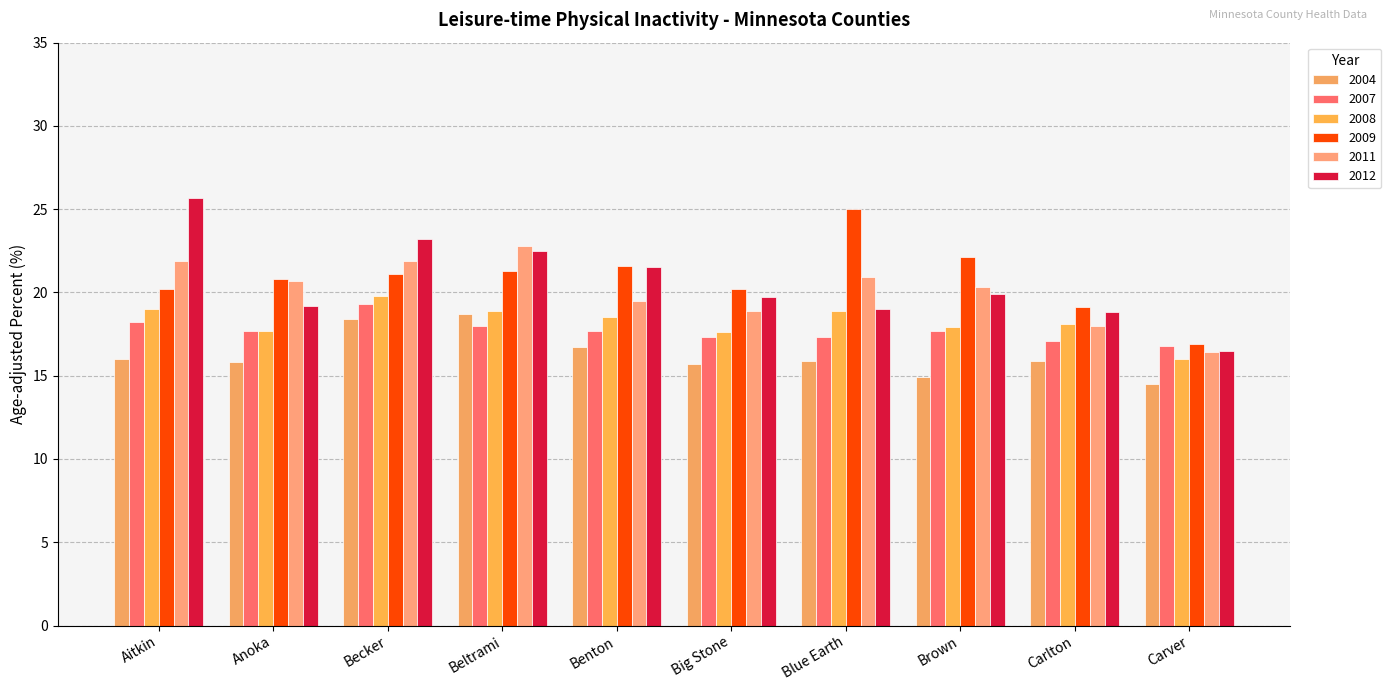

What are all the series names shown in the legend?

2004, 2007, 2008, 2009, 2011, 2012